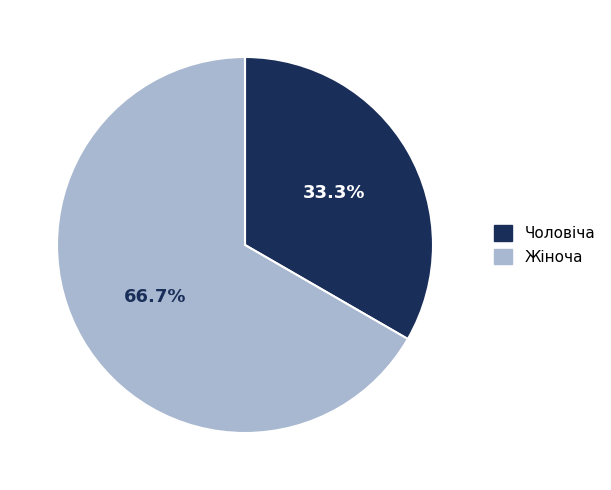

Which category has the smallest portion of the pie?

Чоловіча